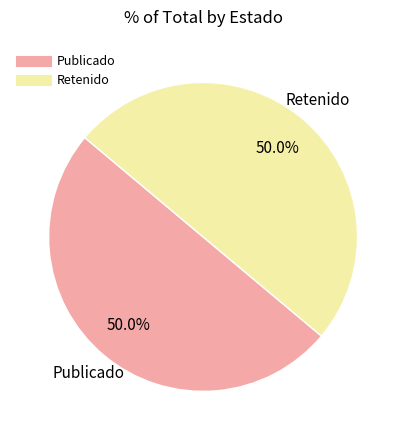

Which slice is the smallest?

RET